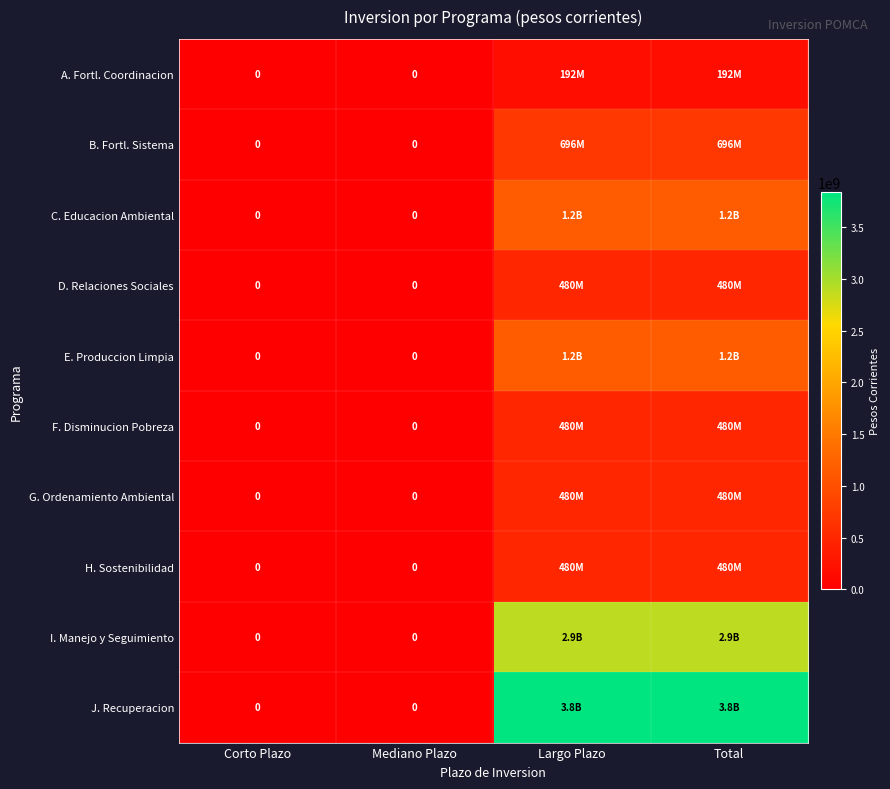

Which category has the lowest value in the A. Fortl. Coordinacion series?

Corto Plazo